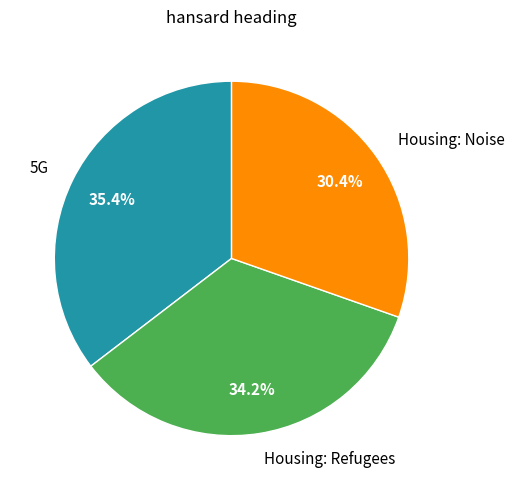

The Housing: Refugees slice represents 34% of the pie. True or false?

True